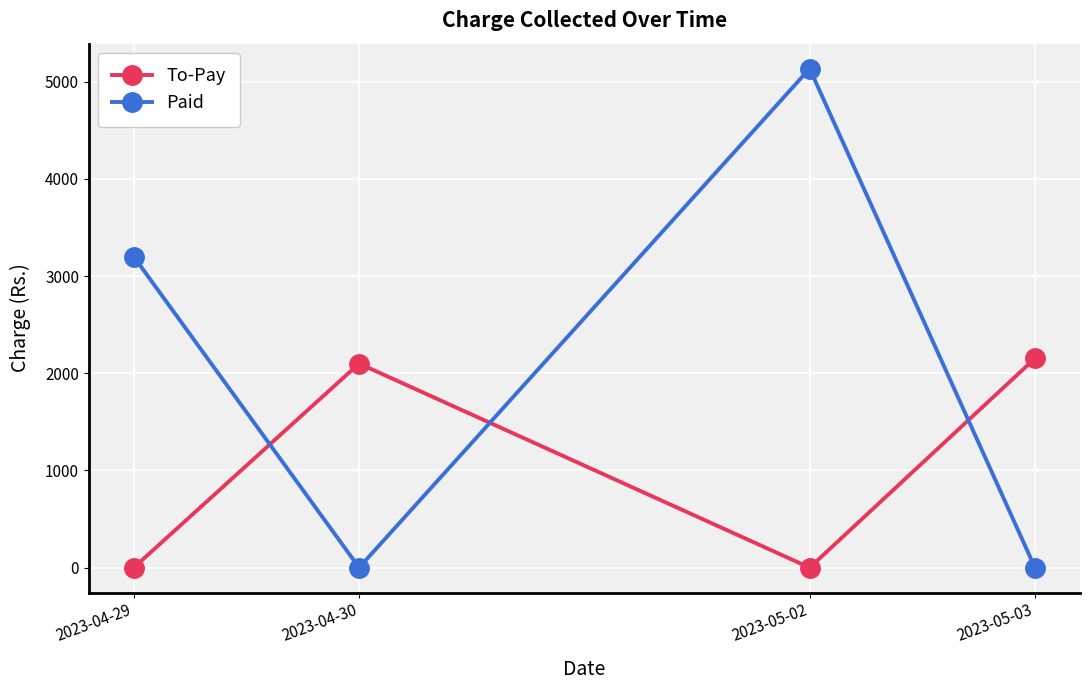

What is the sum of the To-Pay values at 2023-04-29 and 2023-04-30?

2100